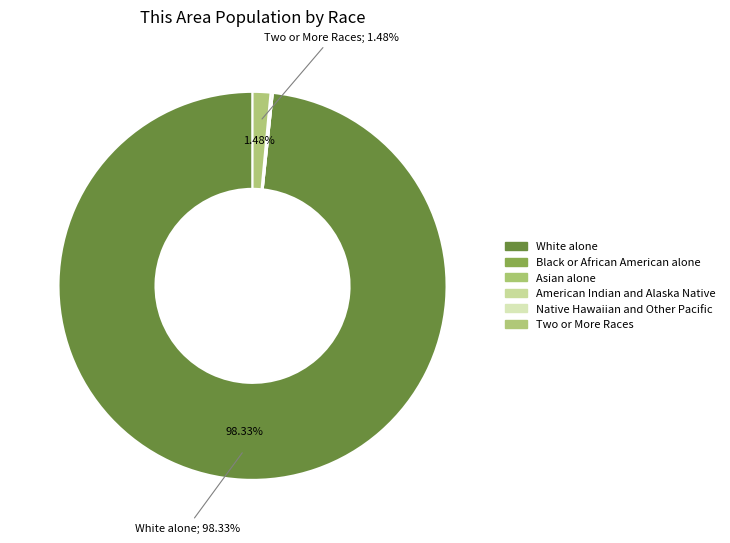

Between American Indian and Alaska Native and Black or African American alone, which is larger?

American Indian and Alaska Native